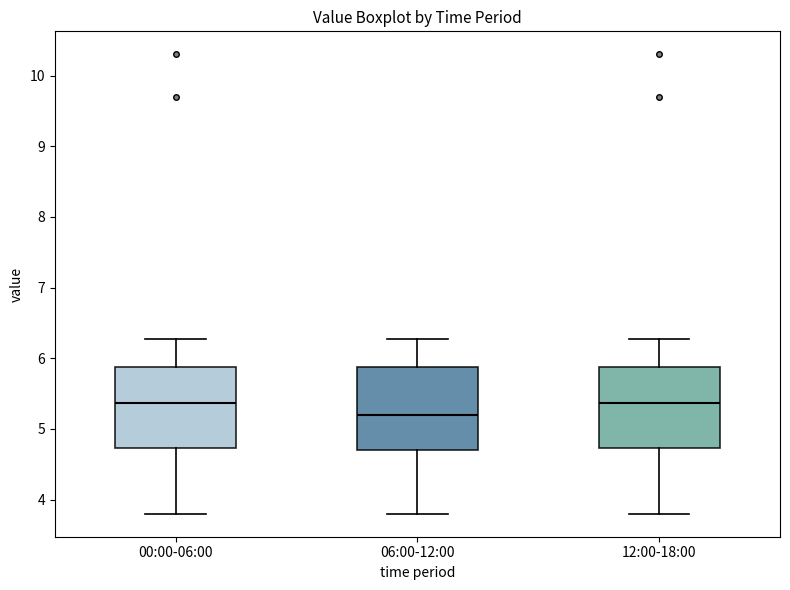

Which box has the lowest median line?

06:00-12:00